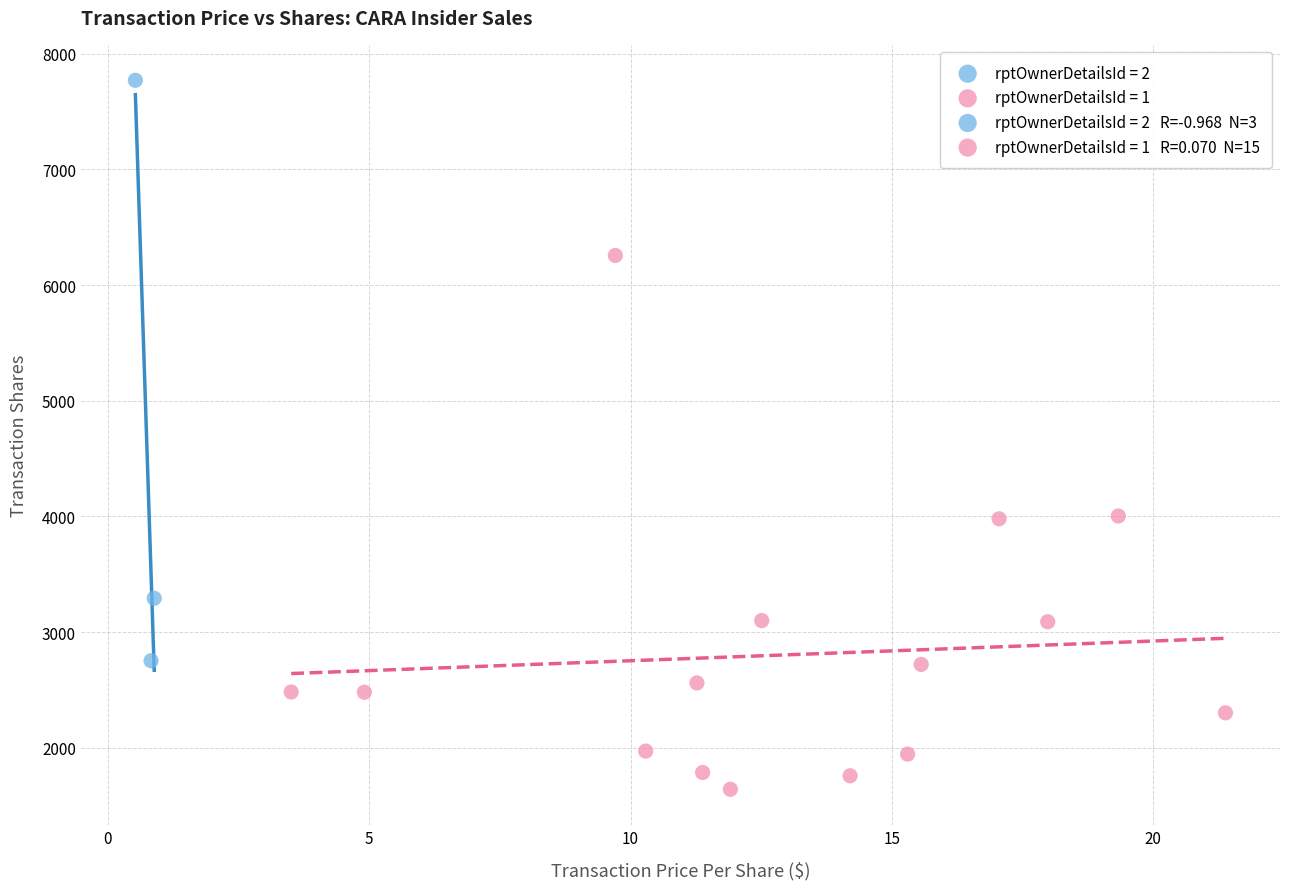

Which series reaches the maximum Y coordinate?

rptOwnerDetailsId = 2